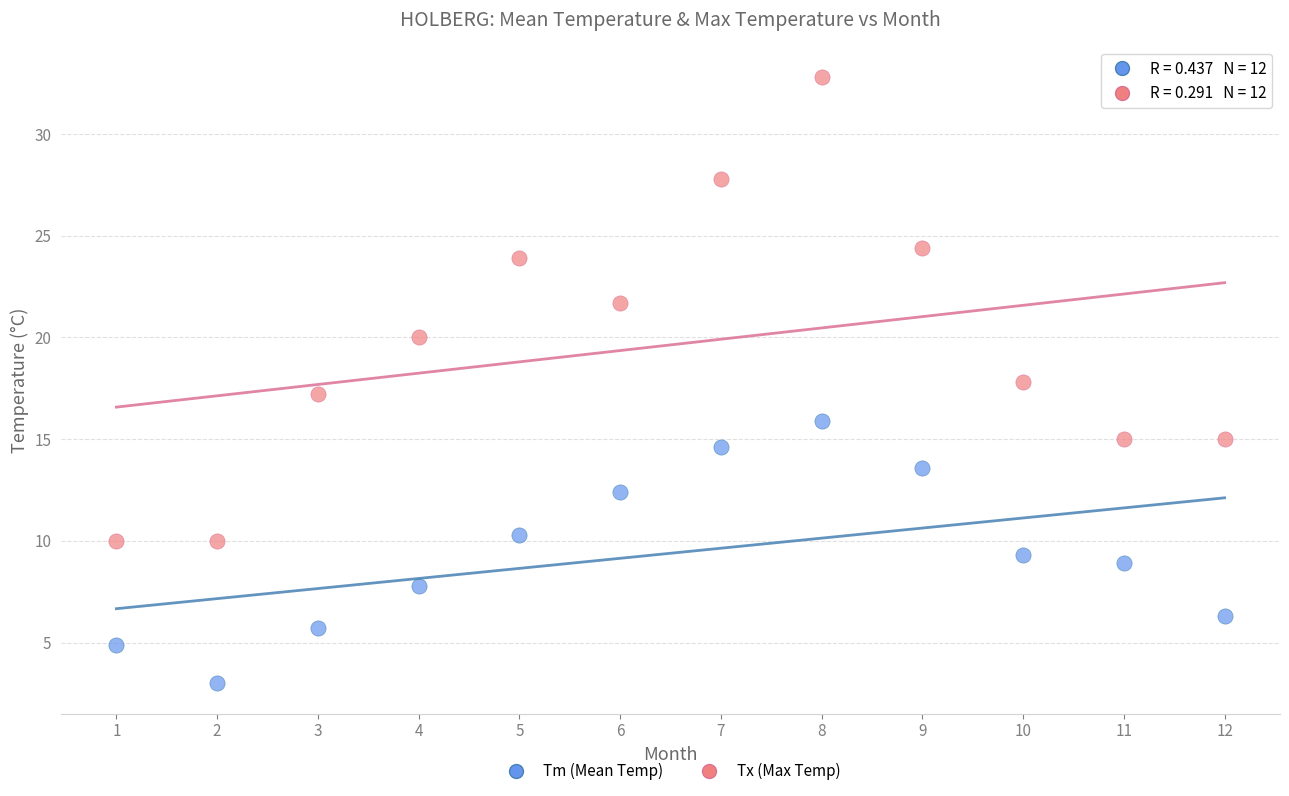

Which series has the widest spread of Y values?

Tx (Max Temp)